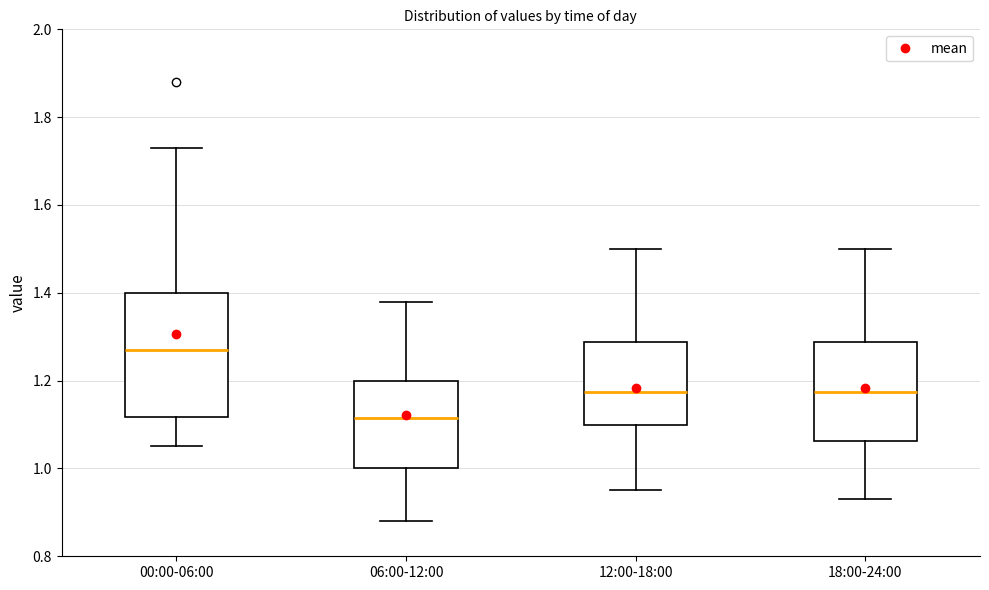

Reading left to right, read every box against the y-axis: the position of its median line, the range the box covers, and the ends of its whiskers. The values are not printed on the chart, so give them approximately, as read against the axis.

00:00-06:00: median 1.28, box 1.12 to 1.40, whiskers 1.06 to 1.74
06:00-12:00: median 1.12, box 1.00 to 1.20, whiskers 0.88 to 1.38
12:00-18:00: median 1.18, box 1.10 to 1.28, whiskers 0.96 to 1.50
18:00-24:00: median 1.18, box 1.06 to 1.28, whiskers 0.94 to 1.50